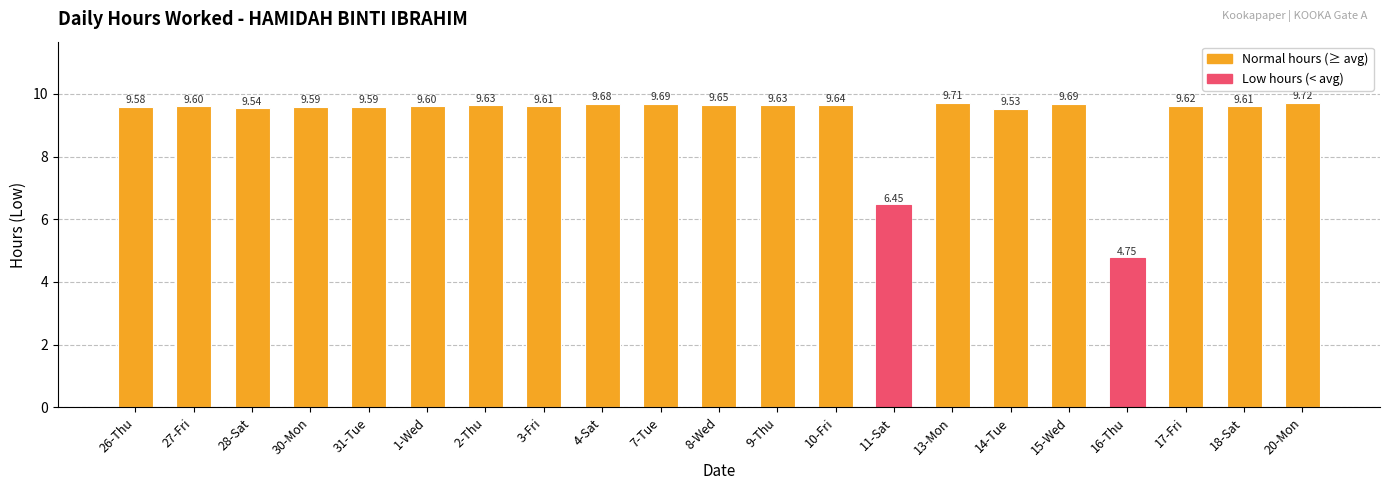

Between 2-Thu and 18-Sat, which is larger?

2-Thu